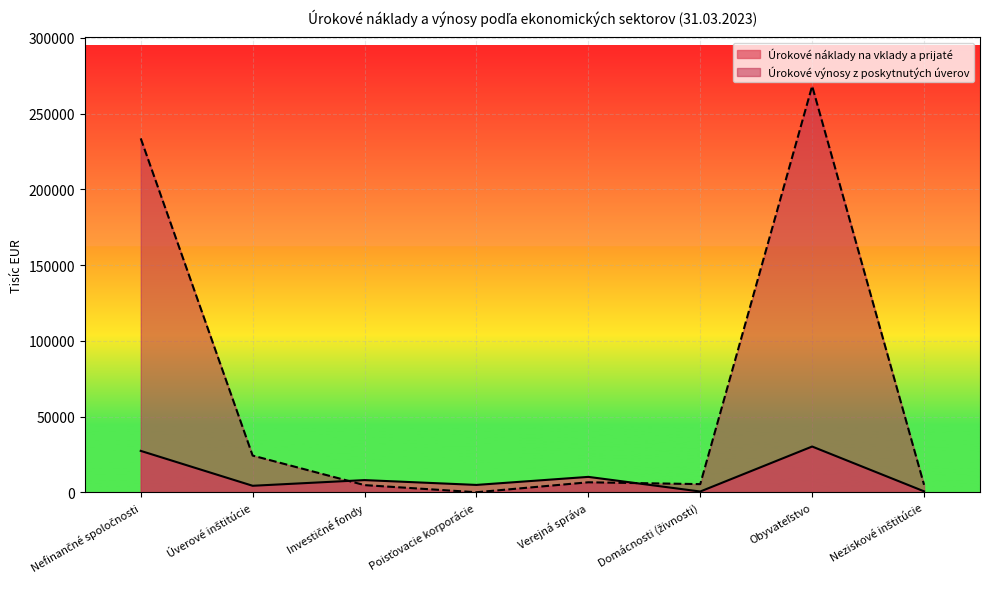

Reading right to left, extract all data points from this chart.

Úrokové náklady na vklady a prijaté: Neziskové inštitúcie=607	Obyvateľstvo=30192	Domácnosti (živnosti)=479	Verejná správa=10147	Poisťovacie korporácie=4834	Investičné fondy=8021	Úverové inštitúcie=4270	Nefinančné spoločnosti=27315
Úrokové výnosy z poskytnutých úverov: Neziskové inštitúcie=4891	Obyvateľstvo=268254	Domácnosti (živnosti)=5368	Verejná správa=6576	Poisťovacie korporácie=0	Investičné fondy=4712	Úverové inštitúcie=24222	Nefinančné spoločnosti=233685